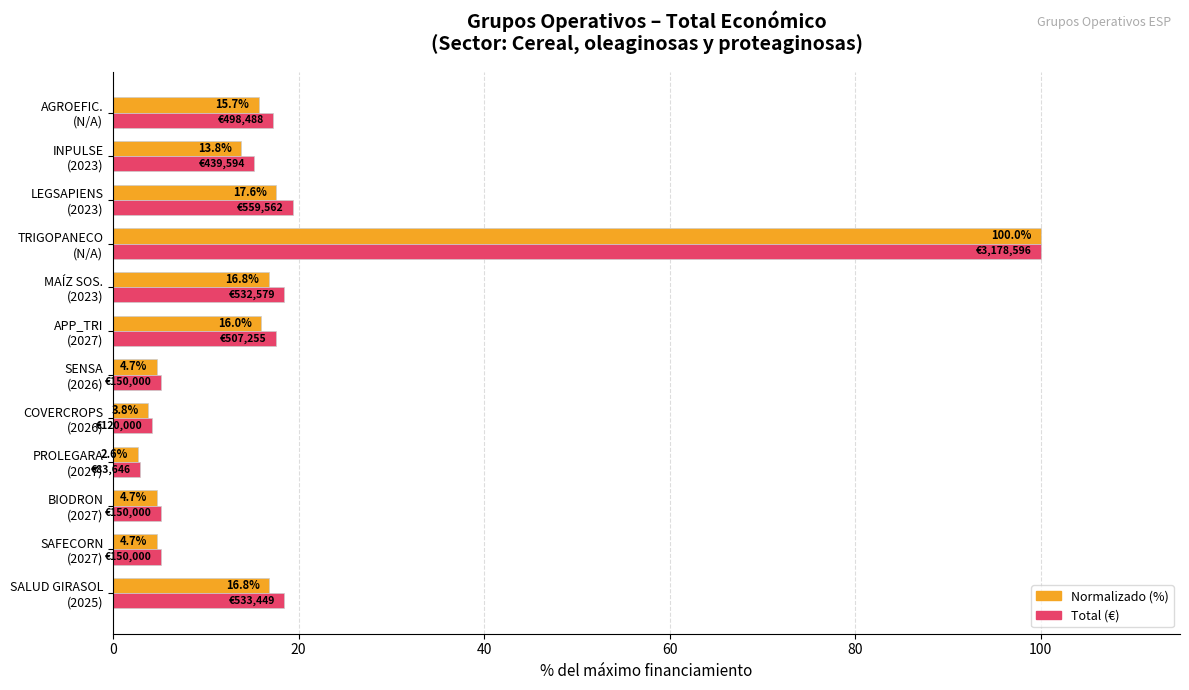

What is the smallest value displayed?

2.6